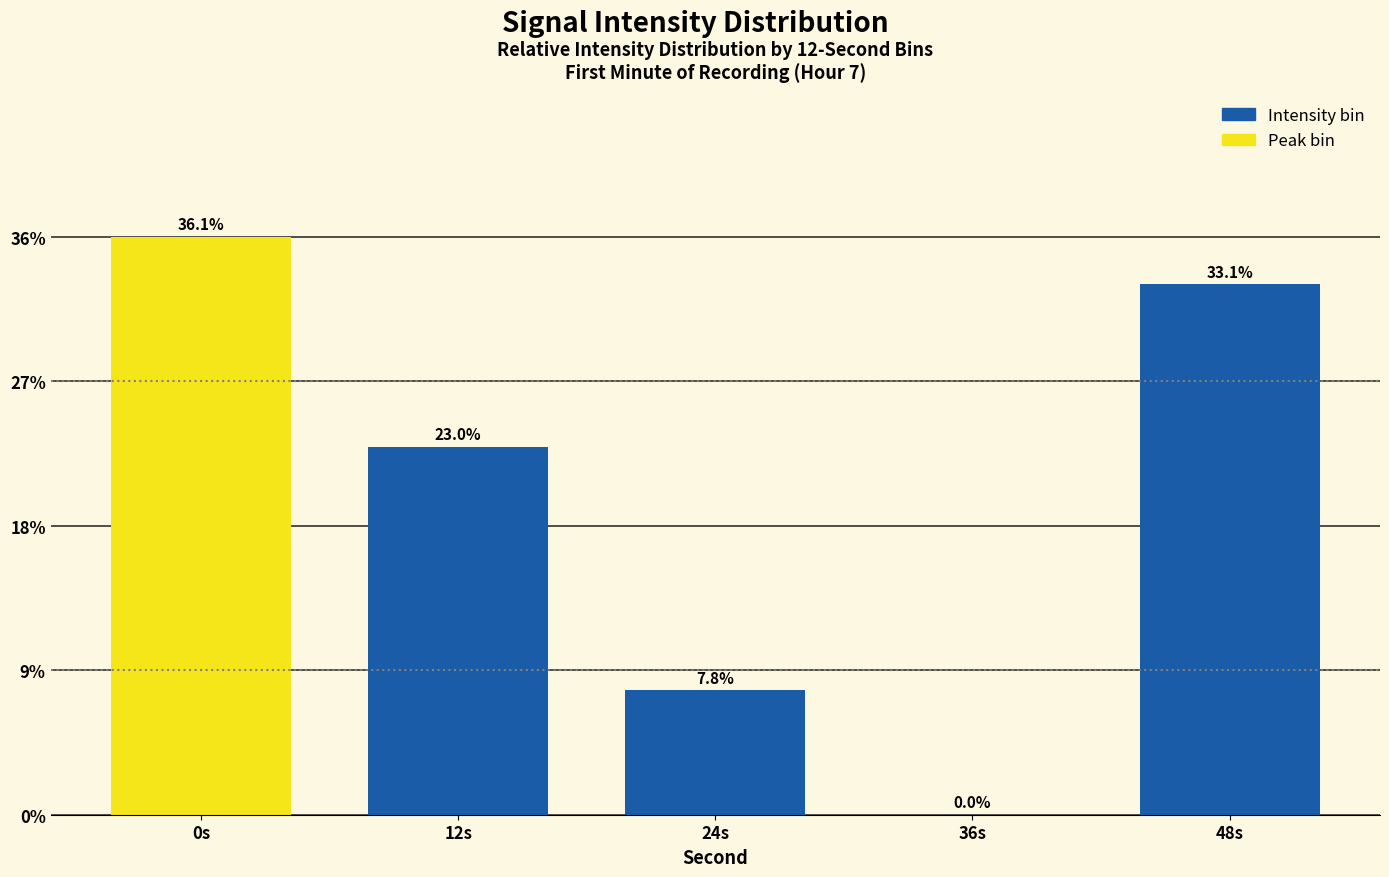

Which has a higher value, 48s or 24s?

48s